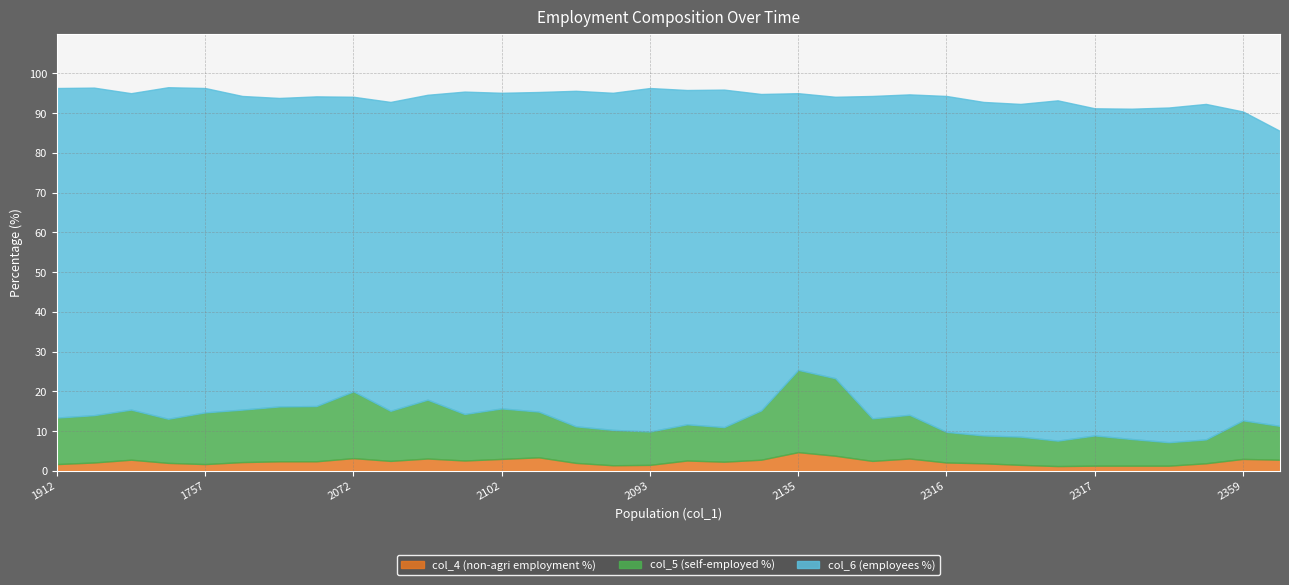

What is the label of the 7th point from the left?

1756